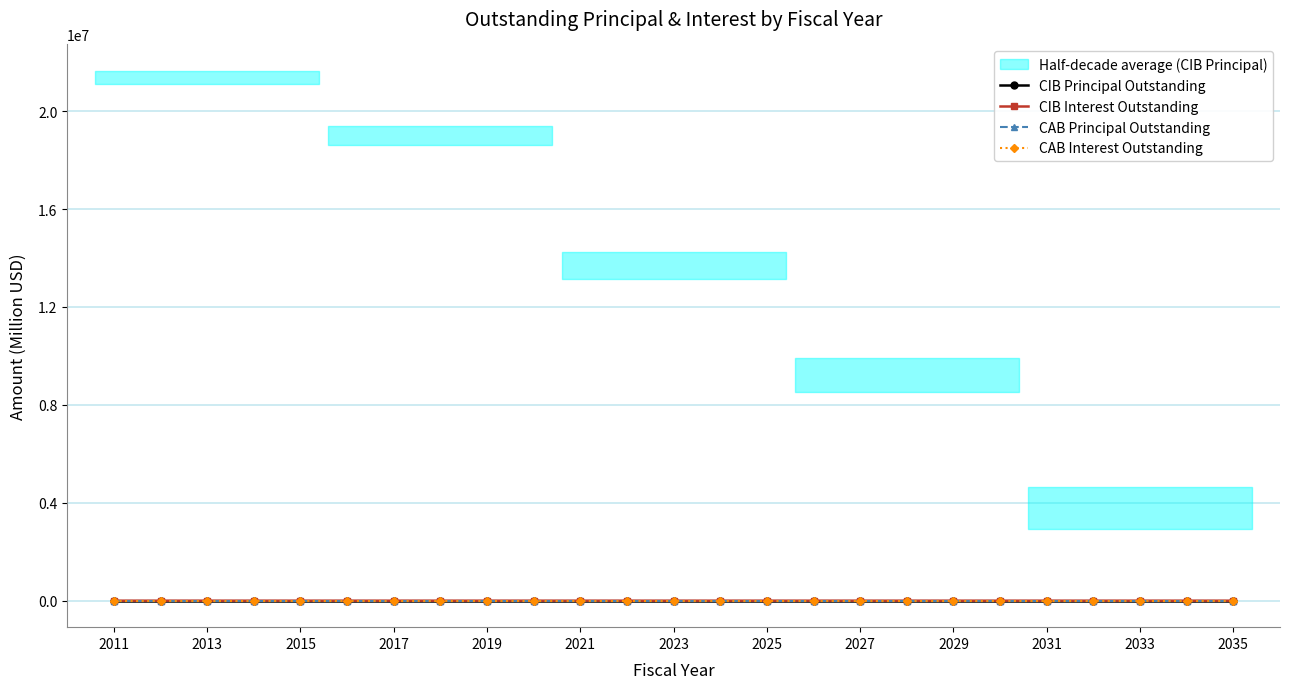

Reading left to right, extract all data points from this chart.

CIB Principal Outstanding: 22.1	21.8	21.4	21.0	20.6	20.1	19.6	19.1	18.5	17.9	15.3	14.5	13.7	12.9	12.1	11.2	10.2	9.3	8.3	7.2	6.1	5.0	3.8	2.6	1.3
CIB Interest Outstanding: 26.3	24.6	23.0	21.4	19.9	18.4	17.0	15.6	14.2	12.9	5.2	4.7	4.1	3.6	3.1	2.6	2.2	1.7	1.4	1.0	0.8	0.5	0.3	0.2	0.1
CAB Principal Outstanding: 0.0	0.0	0.0	0.0	0.0	0.0	0.0	0.0	0.0	0.0	0.0	0.0	0.0	0.0	0.0	0.0	0.0	0.0	0.0	0.0	0.0	0.0	0.0	0.0	0.0
CAB Interest Outstanding: 0.0	0.0	0.0	0.0	0.0	0.0	0.0	0.0	0.0	0.0	0.0	0.0	0.0	0.0	0.0	0.0	0.0	0.0	0.0	0.0	0.0	0.0	0.0	0.0	0.0